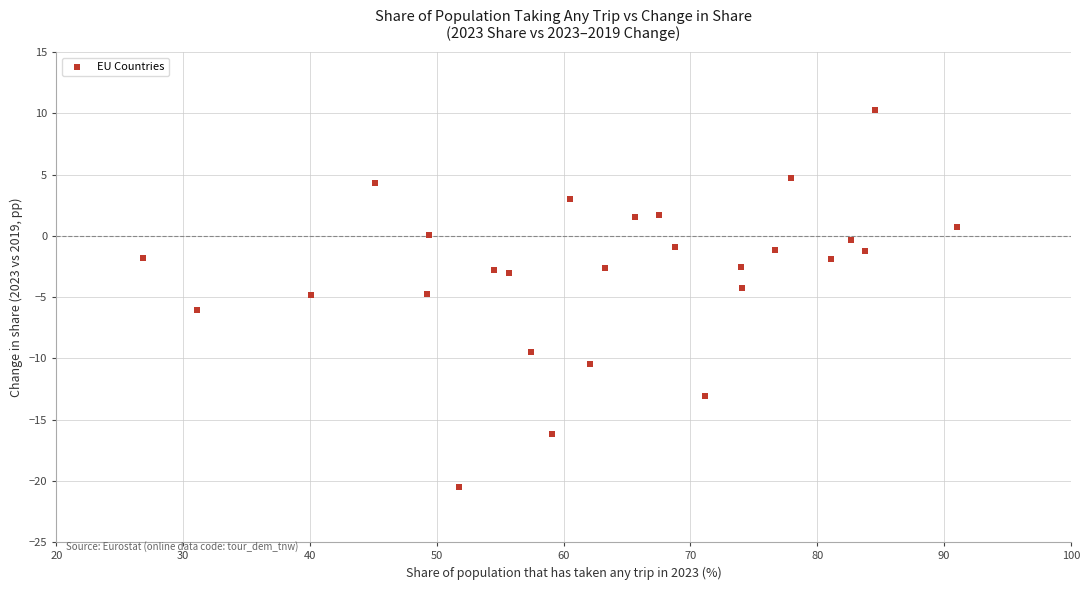

What is the range of Y values (max minus min)?

30.8